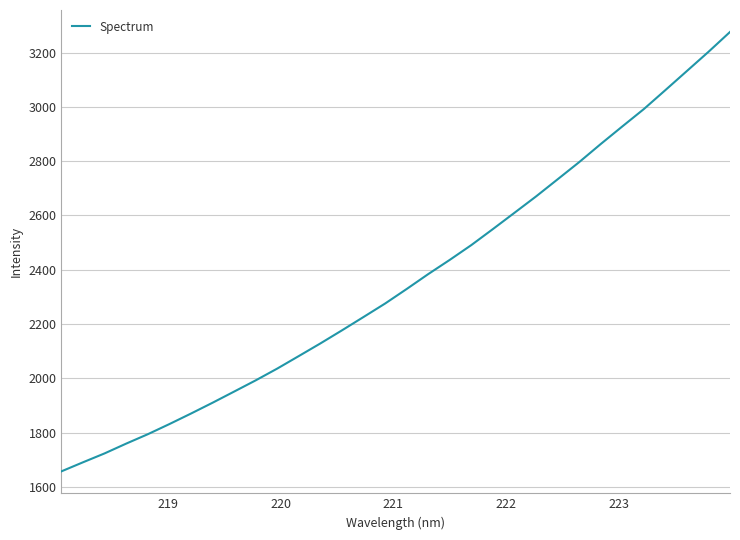

What is the minimum value shown in the chart?

1657.0